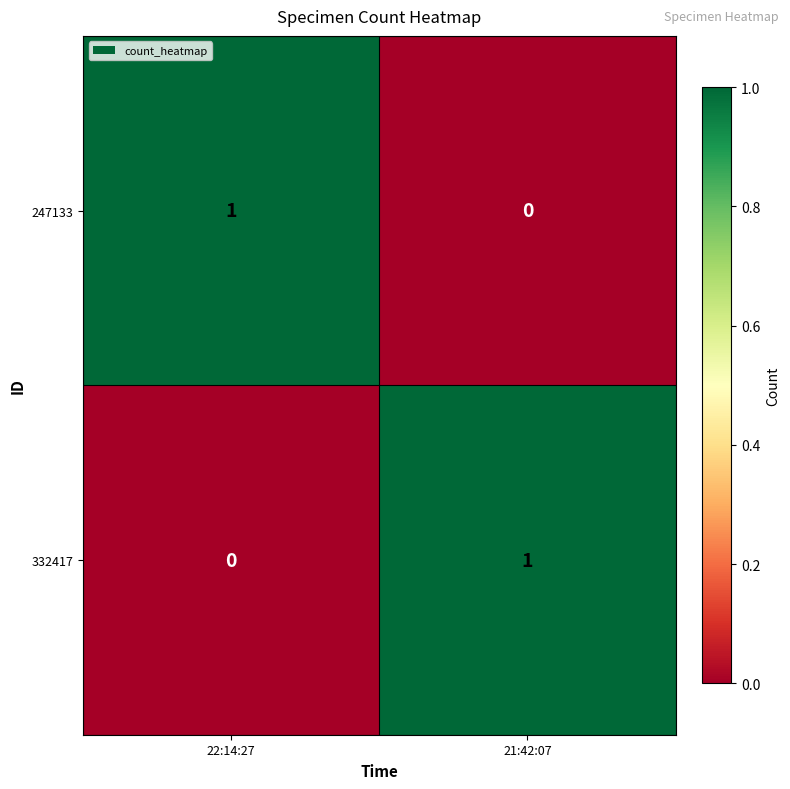

At which label is 332417 closest to 0?

22:14:27